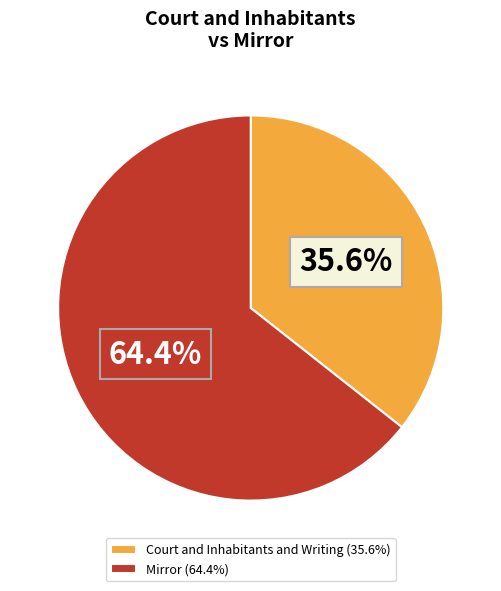

Does any single category account for the majority?

Yes